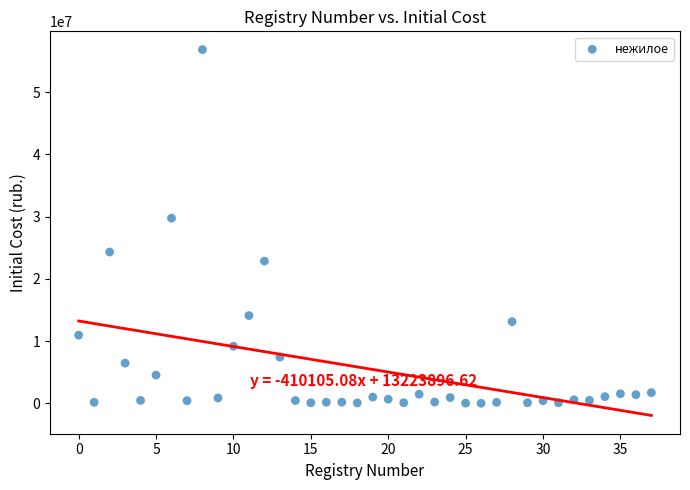

What Y value in the scatter plot is closest to 28417324?

29742380.0